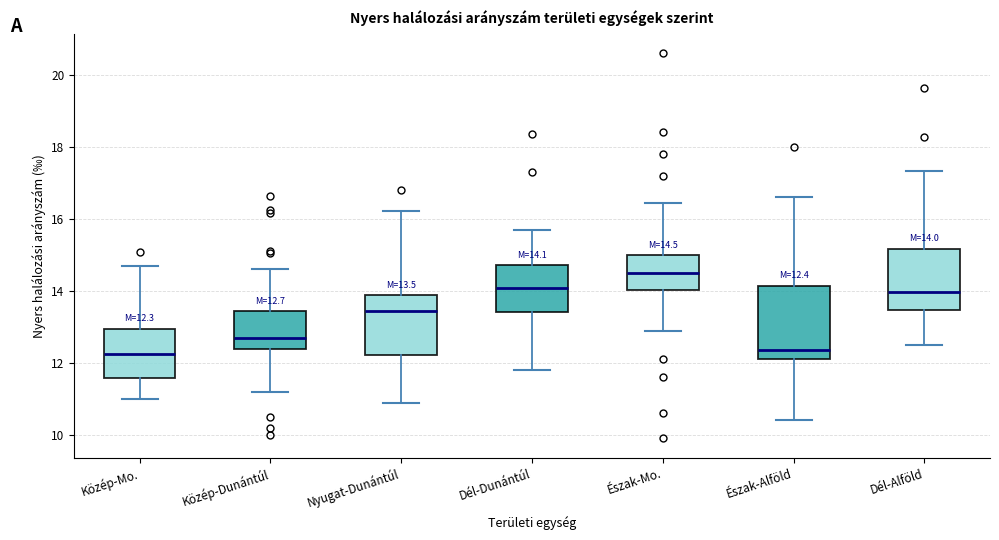

Comparing the boxes themselves (not the whiskers), which one is the tallest?

Észak-Alföld